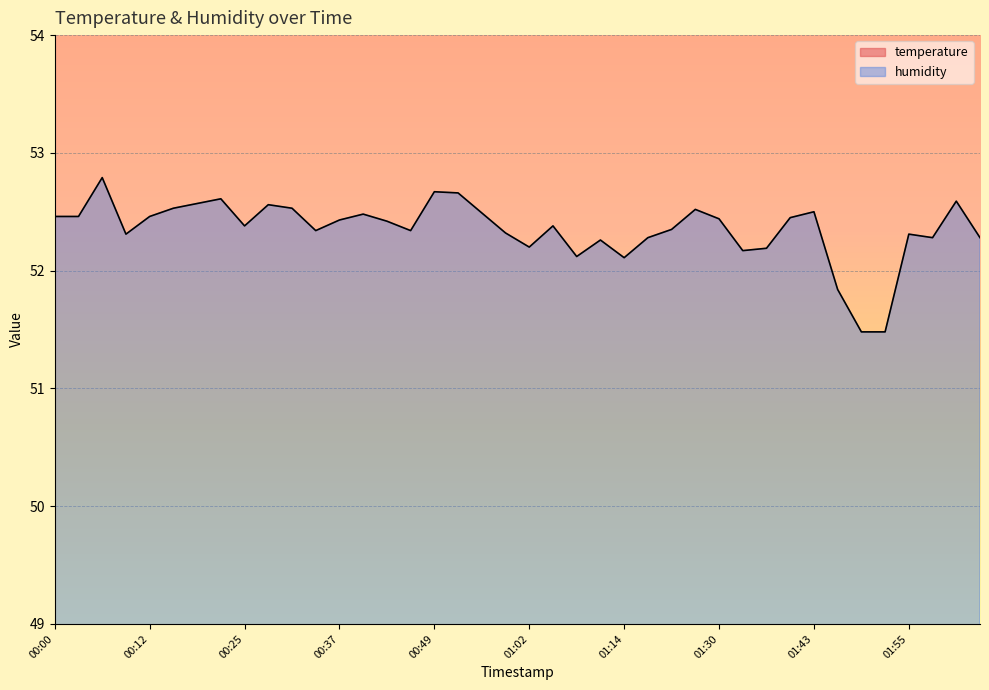

What is the difference between the maximum and minimum values in the temperature series?

0.3